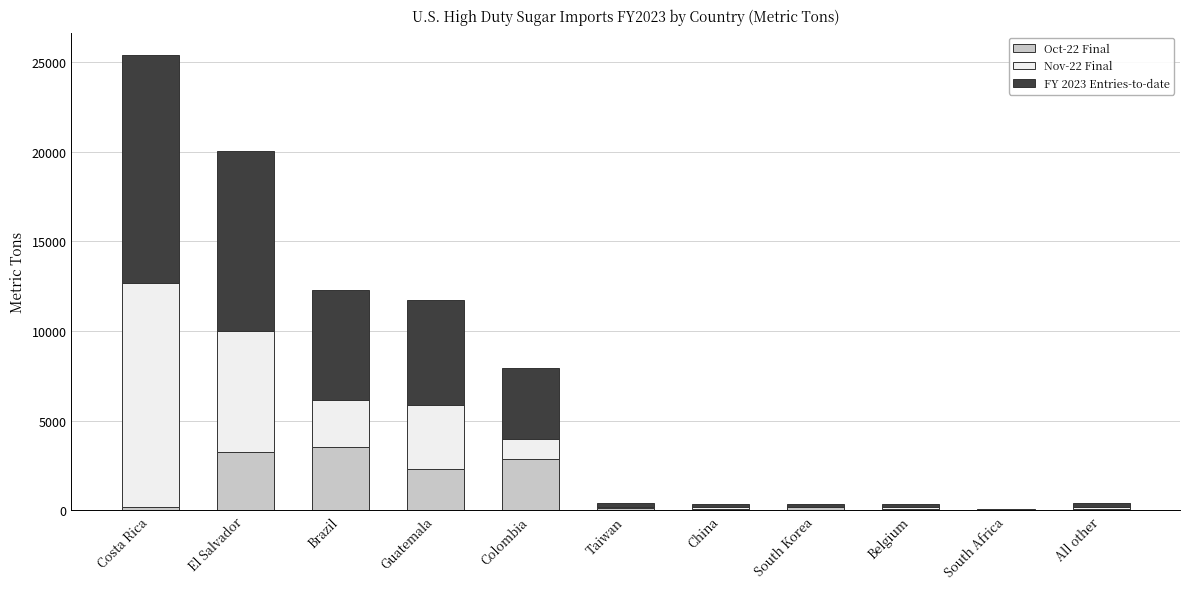

Count the number of categories in the chart.

11